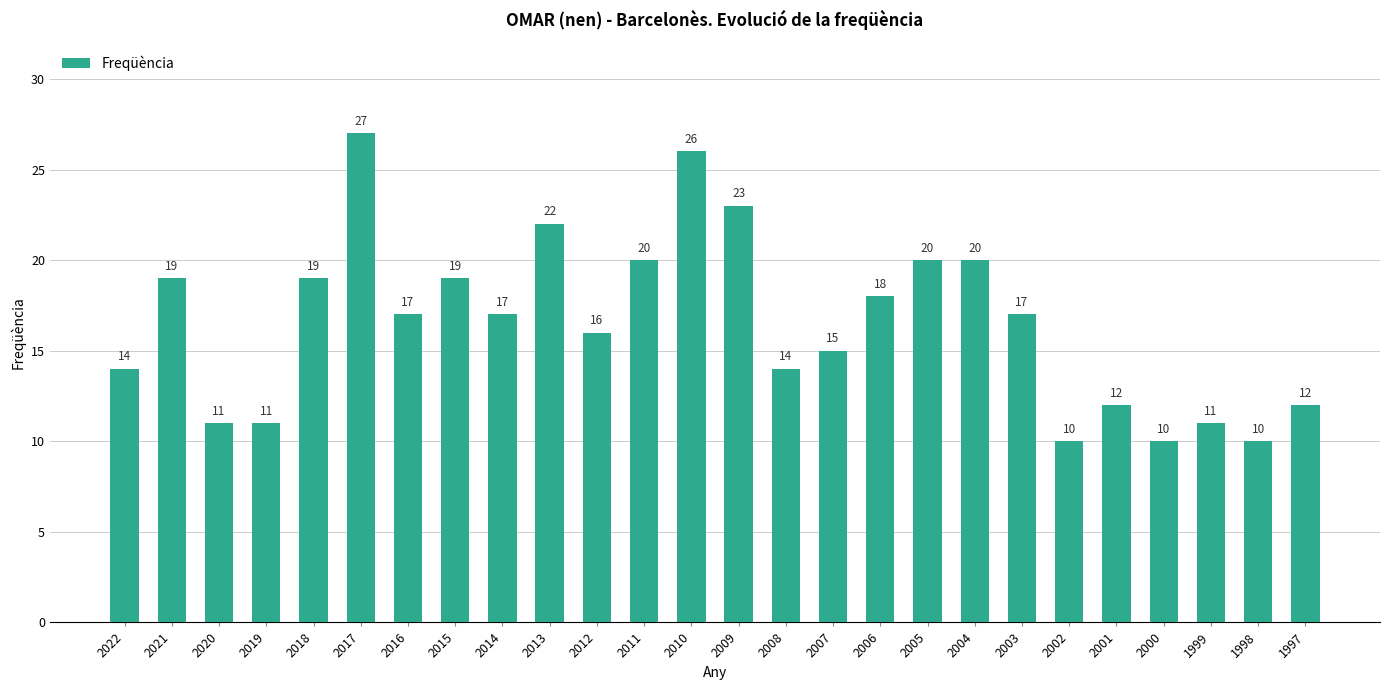

What is the value of the 4th bar from the left?

11